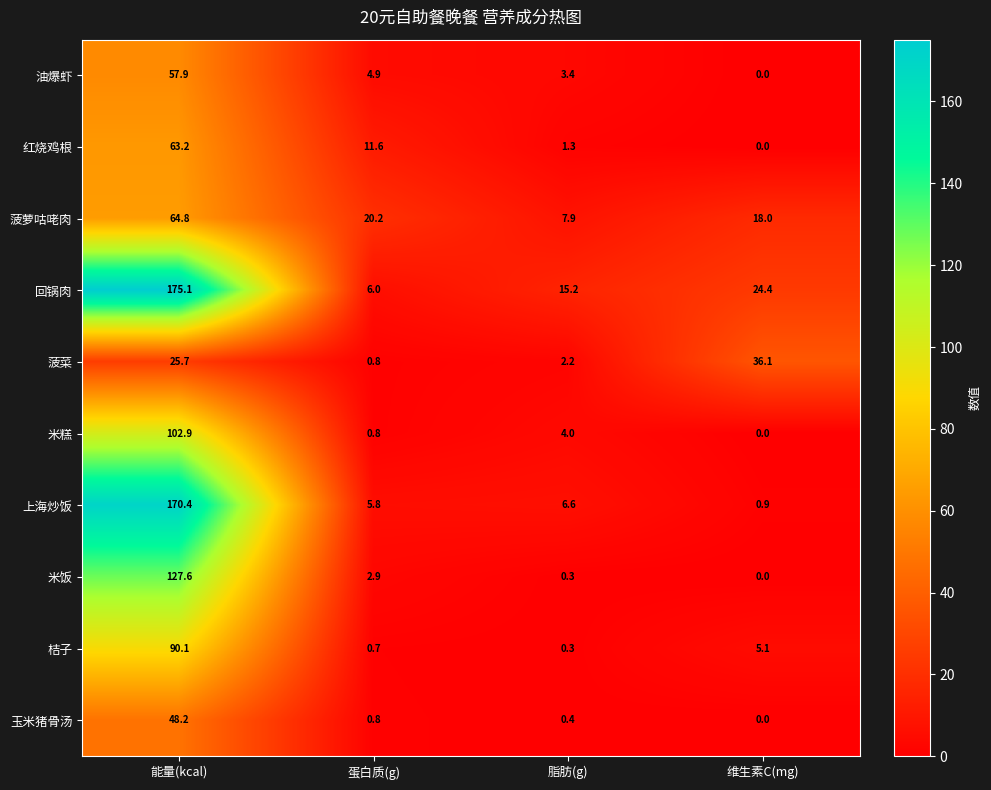

At which category does the chart reach its minimum across all series?

维生素C(mg)